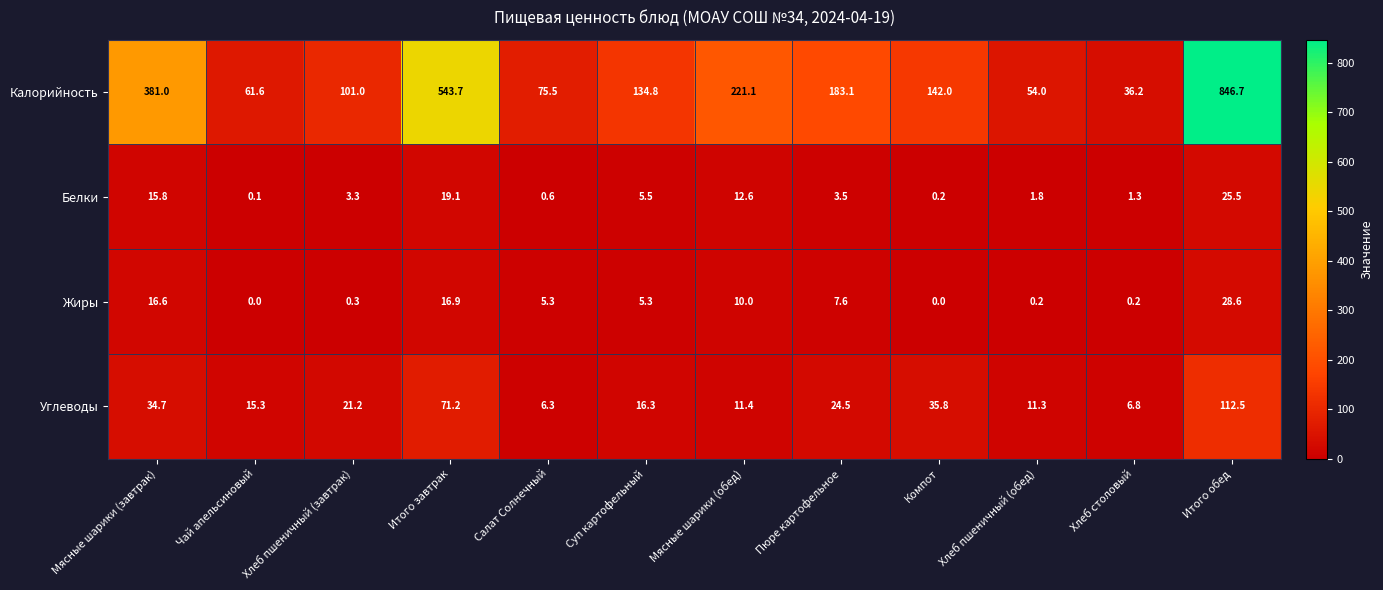

Is the value of Жиры at Чай апельсиновый greater than the value of Углеводы at Салат Солнечный?

No